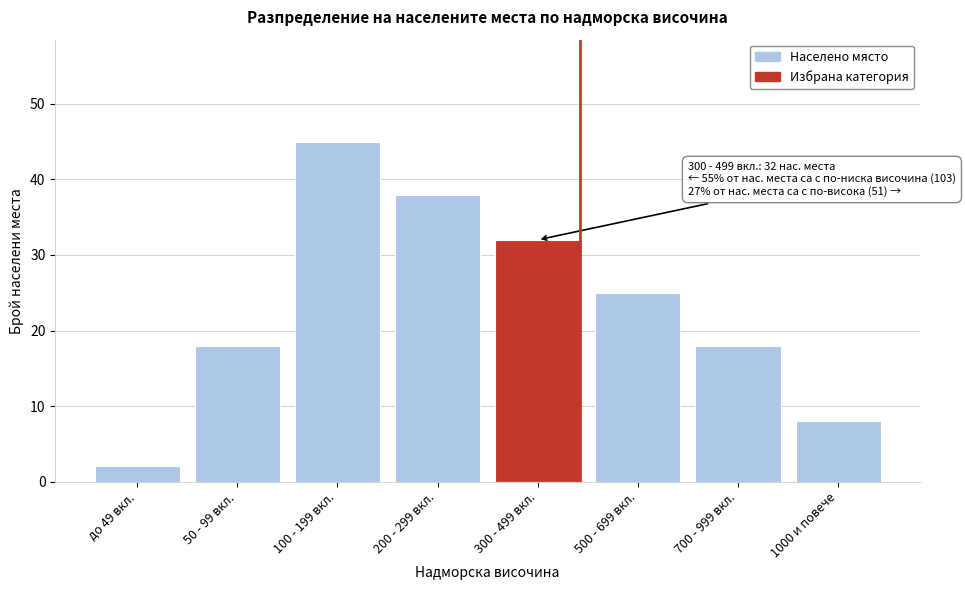

Reading right to left, transcribe all the data shown in this chart.

1000 и повече=8	700 - 999 вкл.=18	500 - 699 вкл.=25	300 - 499 вкл.=32	200 - 299 вкл.=38	100 - 199 вкл.=45	50 - 99 вкл.=18	до 49 вкл.=2